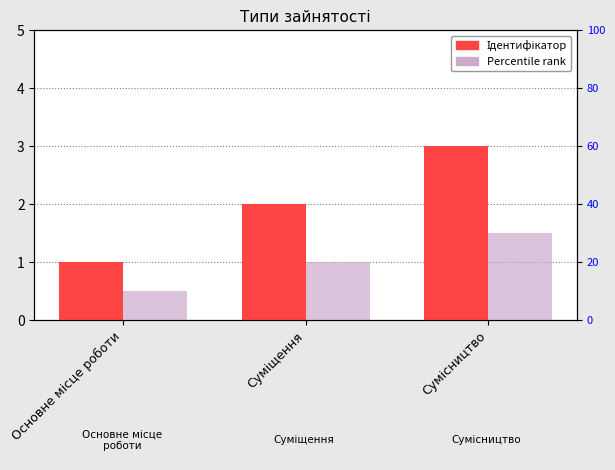

How many categories are shown in the chart?

3